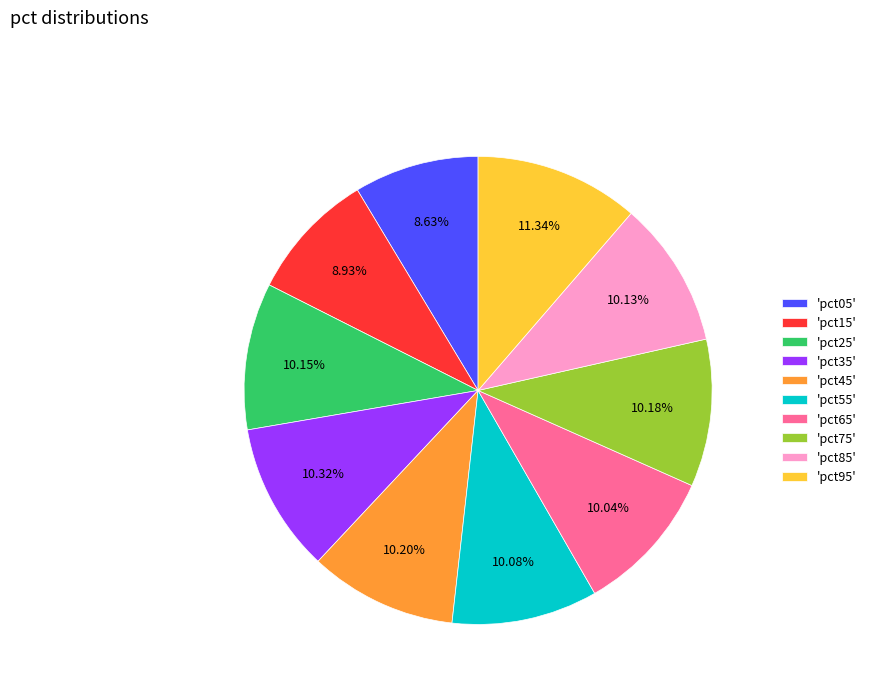

Is there a majority slice in this chart?

No